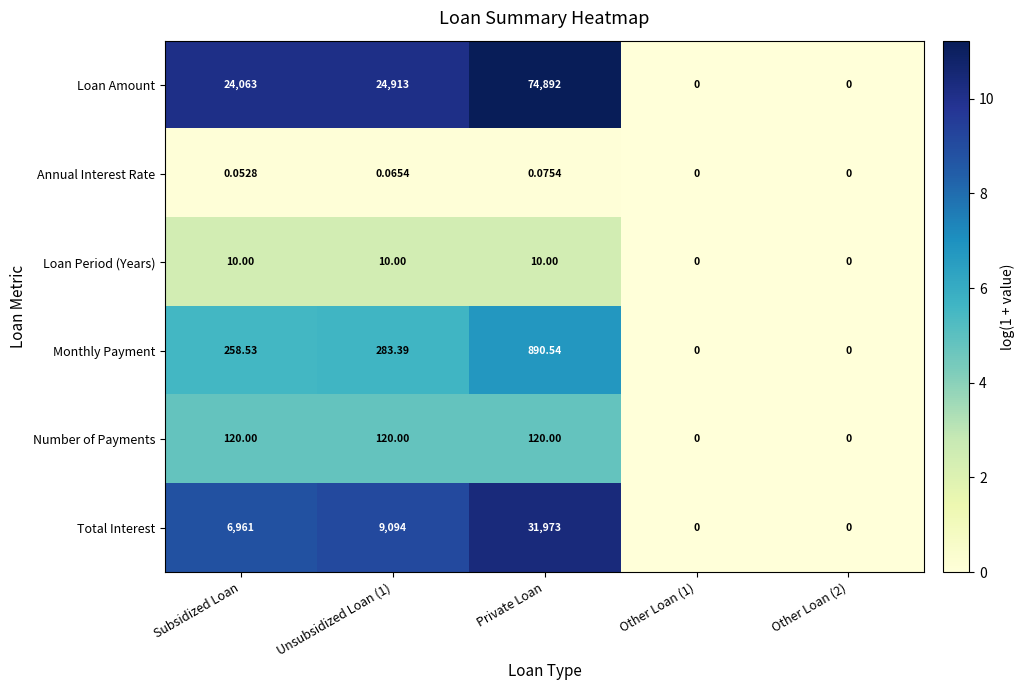

Count the number of data series in this chart.

6